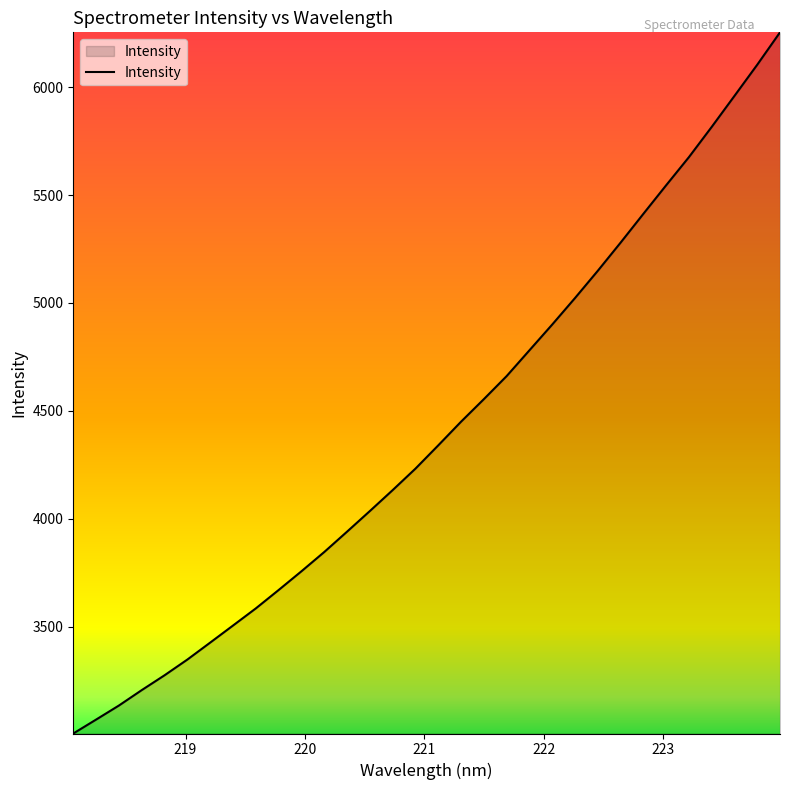

What is the smallest value displayed?

3005.1